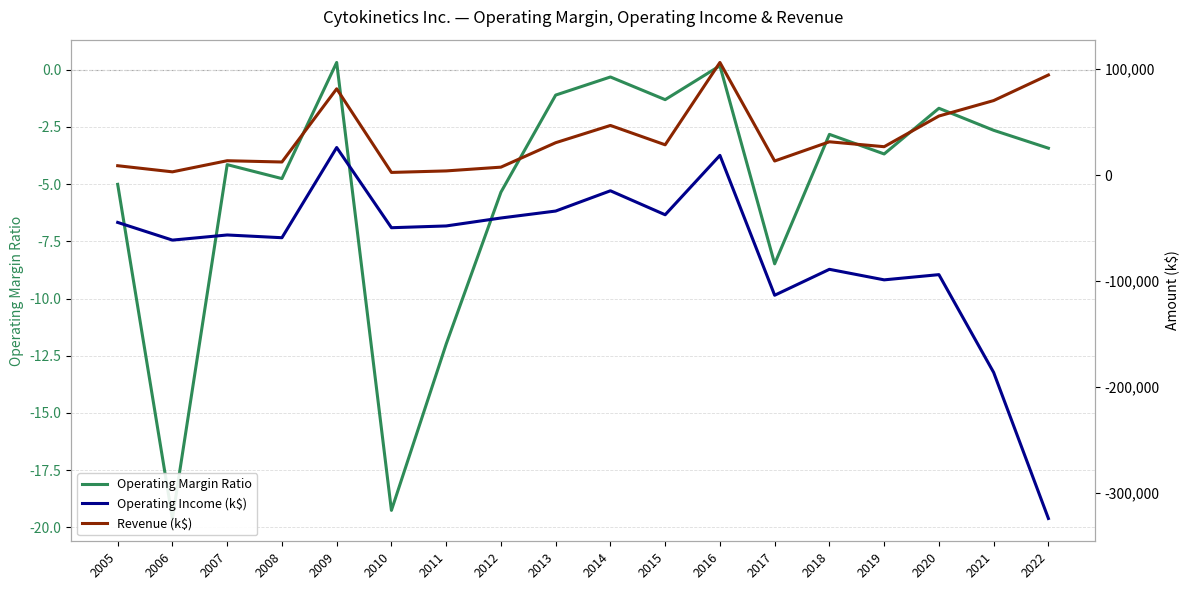

At how many categories does at least one series exceed -162887?

18